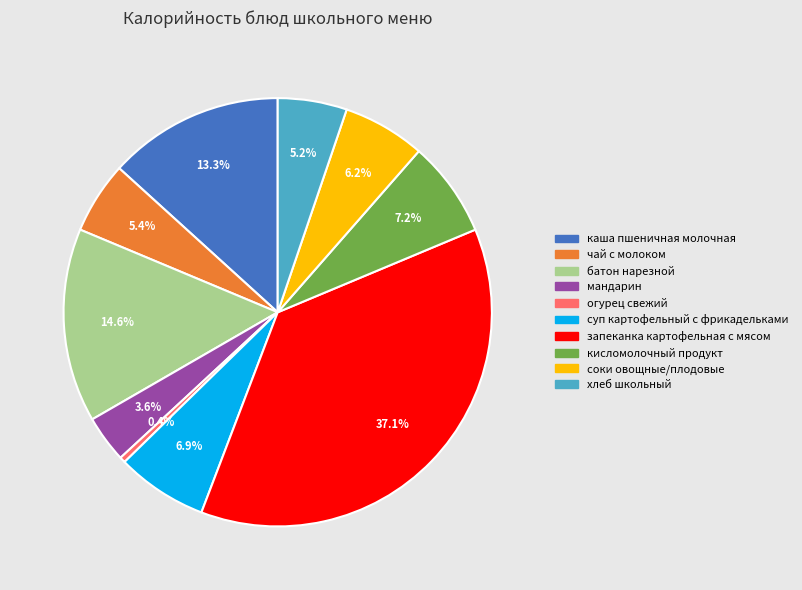

Count the number of slices in the pie.

10